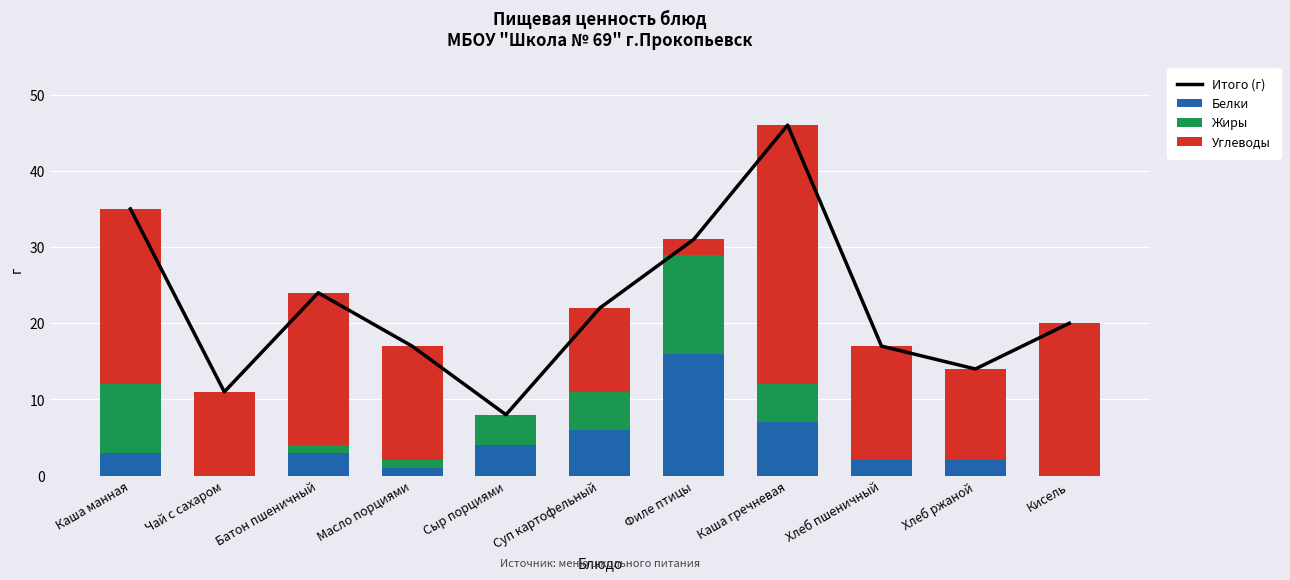

List the labels in order of Жиры value, largest first.

Филе птицы, Каша манная, Суп картофельный, Каша гречневая, Сыр порциями, Батон пшеничный, Масло порциями, Чай с сахаром, Хлеб пшеничный, Хлеб ржаной, Кисель